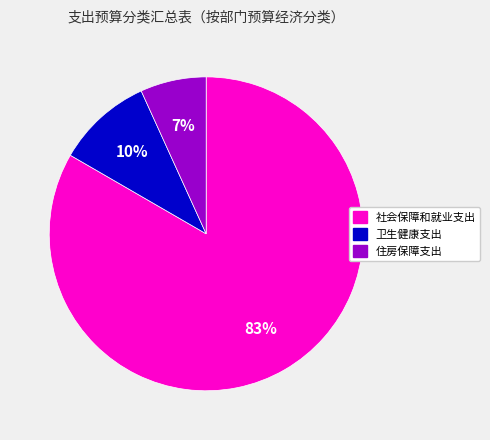

Count the number of slices in the pie.

3